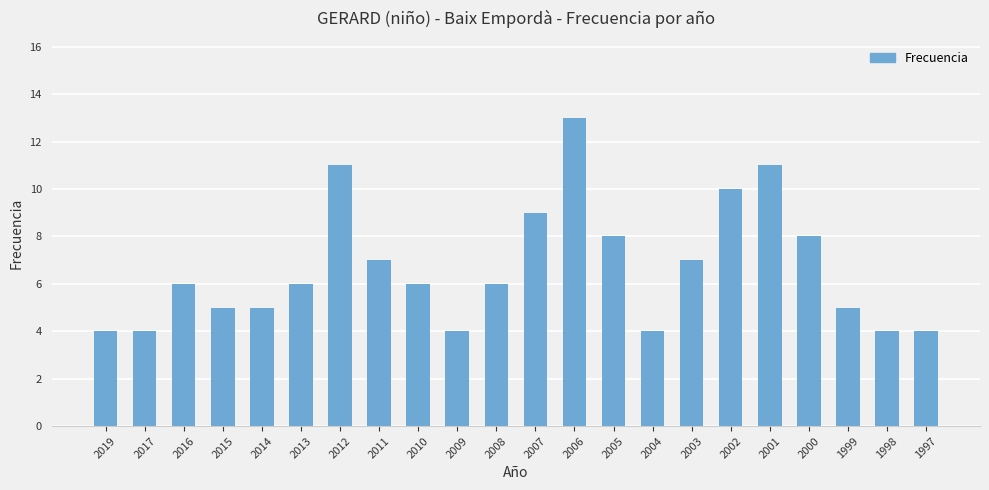

What value does the data have at 2007?

9